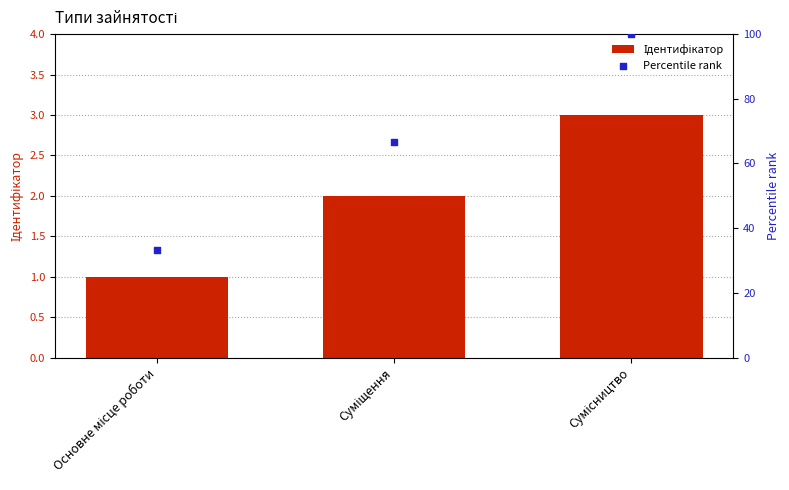

Which series has the widest spread of Y values?

Percentile rank